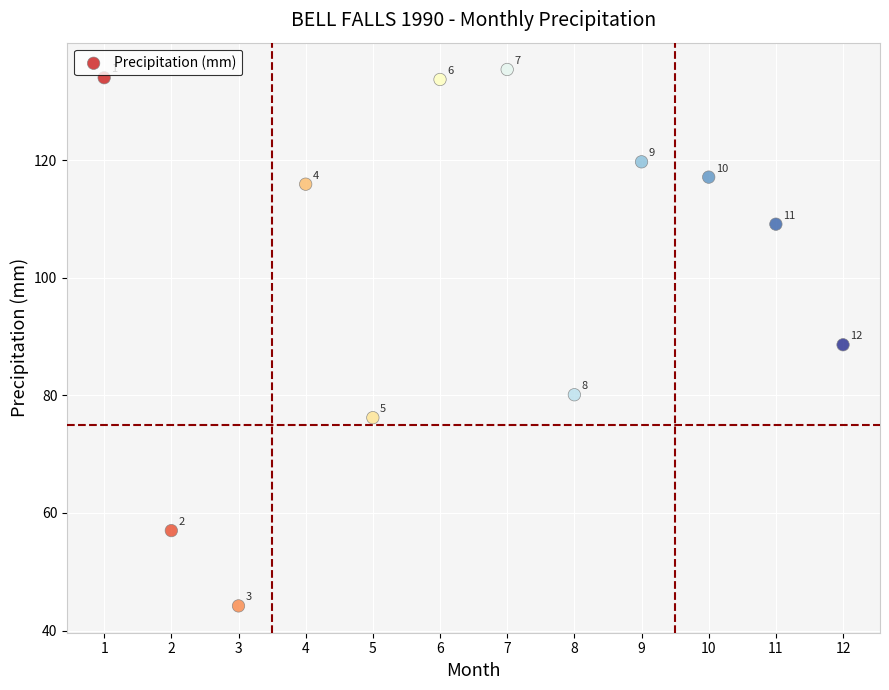

What Y value in the scatter plot is closest to 89?

88.6